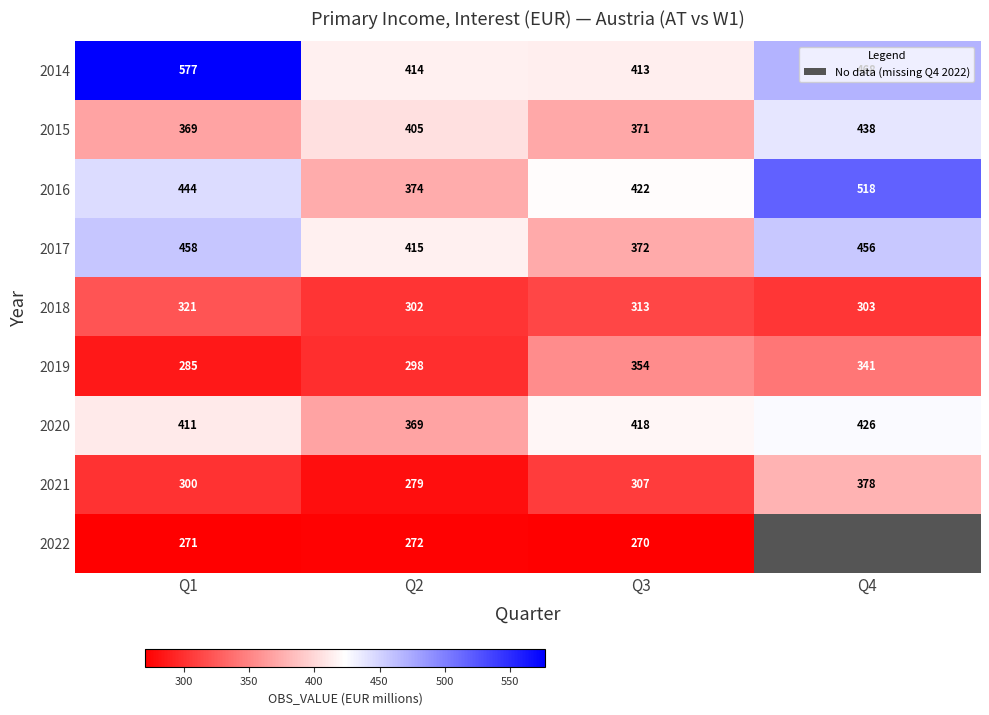

Which series changed the most between Q1 and Q3?

2014